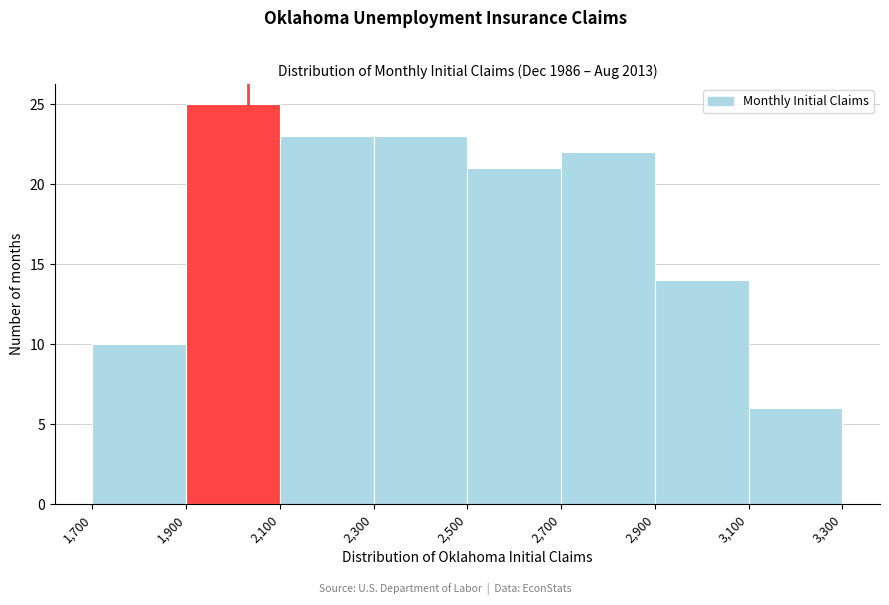

Which range on the x-axis has the tallest bar?

1,900 to 2,100